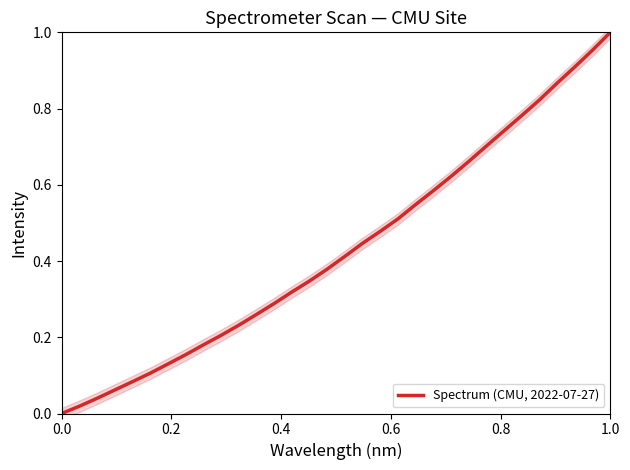

True or false: the data has more than 2 interior local peaks.

False